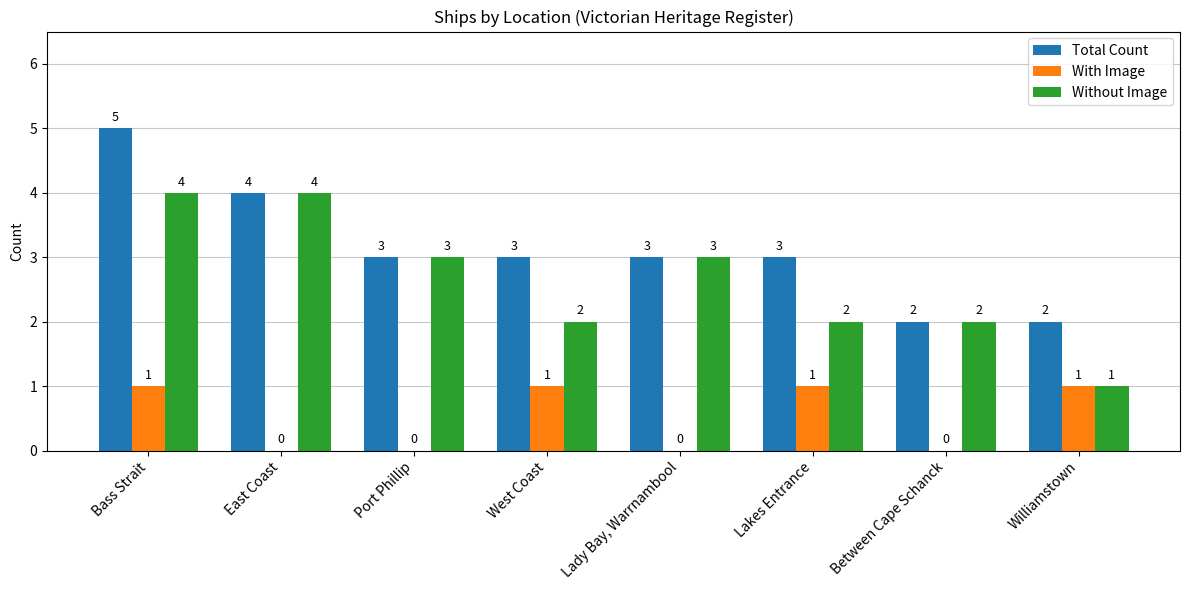

Reading right to left, transcribe all the data shown in this chart.

Total Count: 2	2	3	3	3	3	4	5
With Image: 1	0	1	0	1	0	0	1
Without Image: 1	2	2	3	2	3	4	4